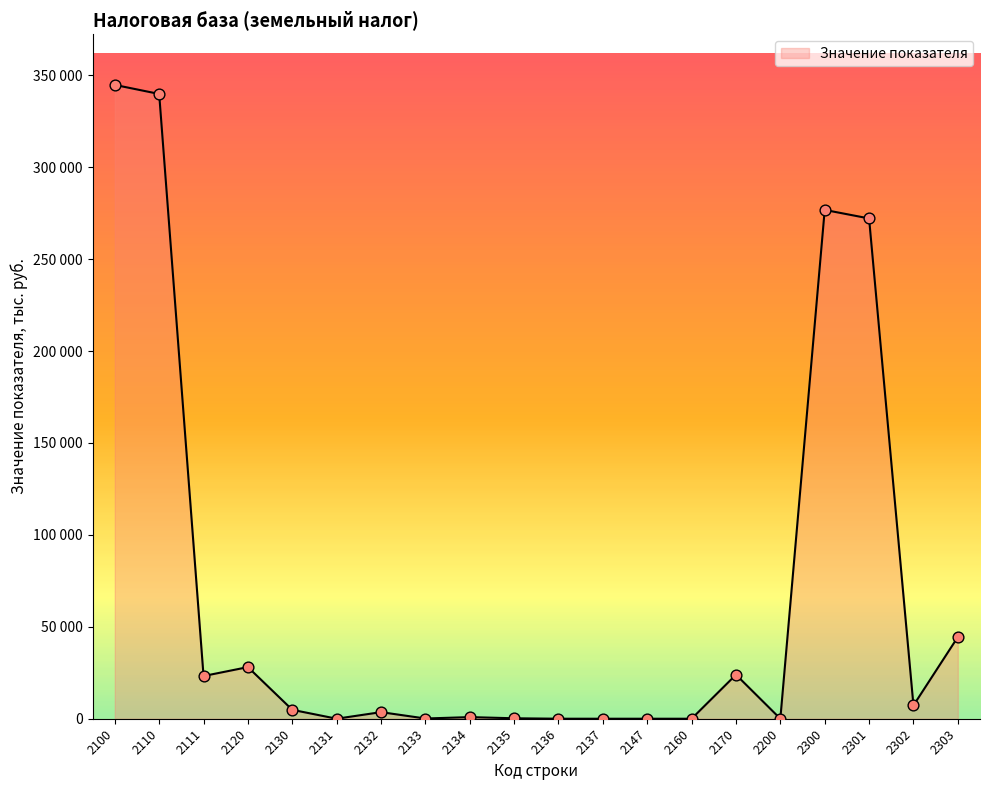

What is the change in value from 2132 to 2147?

-3583